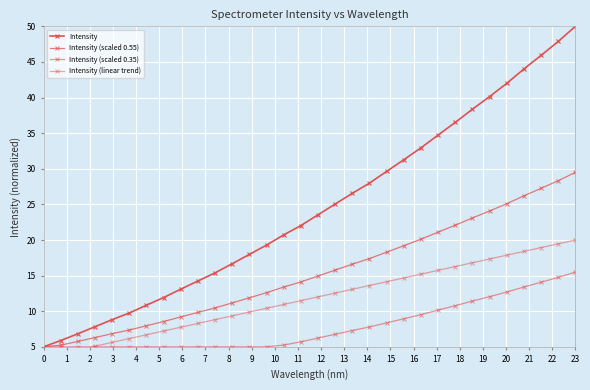

How many lines are shown in the chart?

4